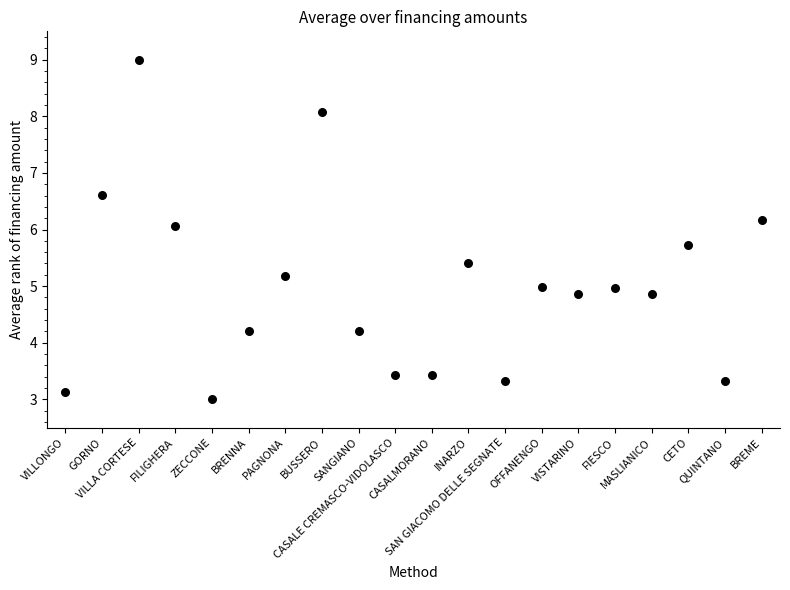

What is the range of Y values (max minus min)?

6.0